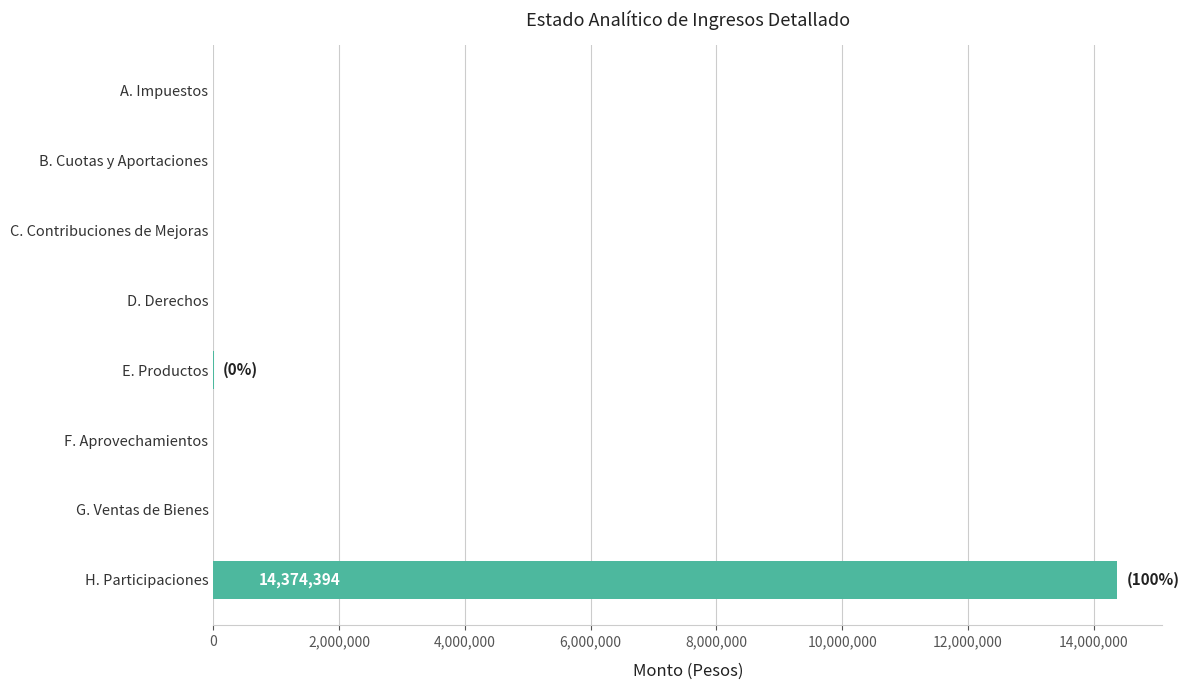

What is the sum of all values?

14378766